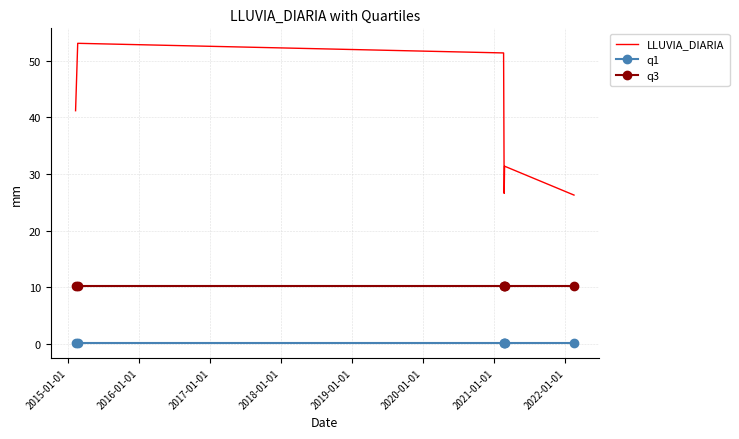

List the series in order of their overall mean, lowest first.

q1, q3, LLUVIA_DIARIA